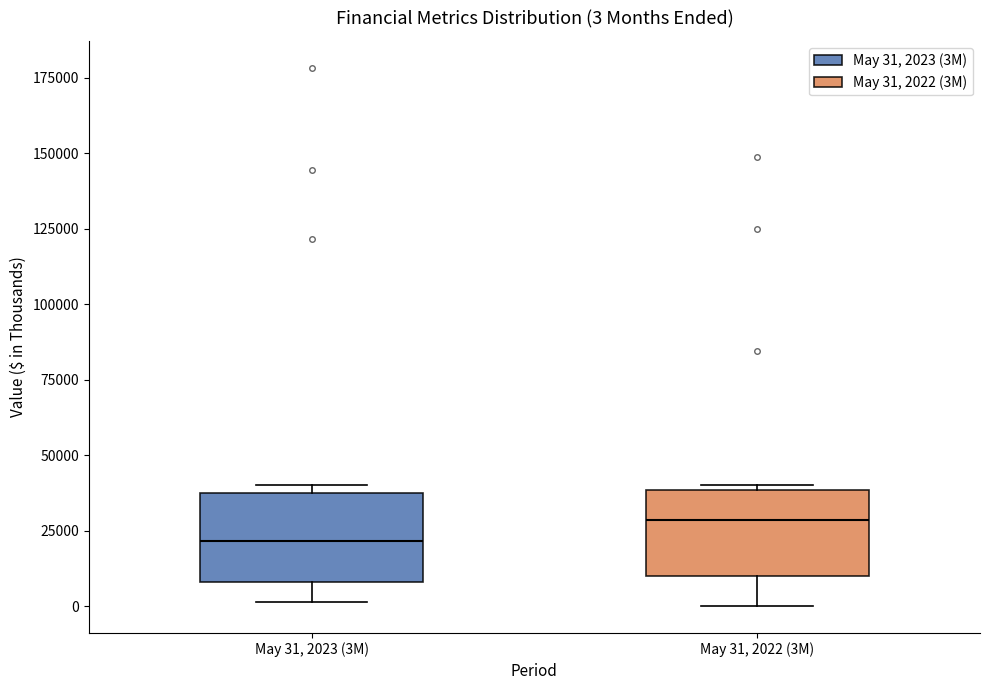

Which box has the lowest median line?

May 31, 2023 (3M)